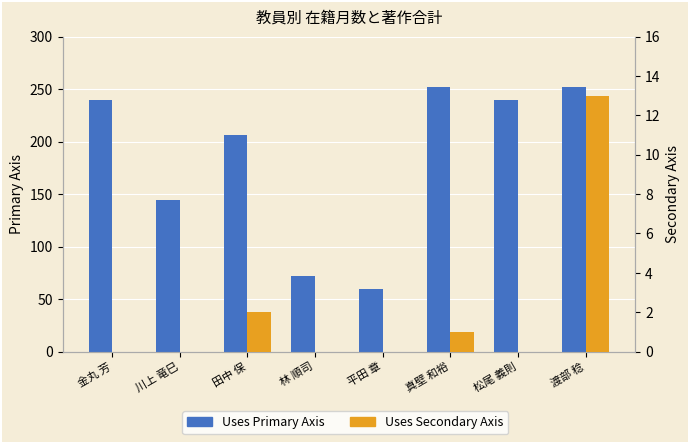

Which series has the largest total across all categories?

Uses Primary Axis